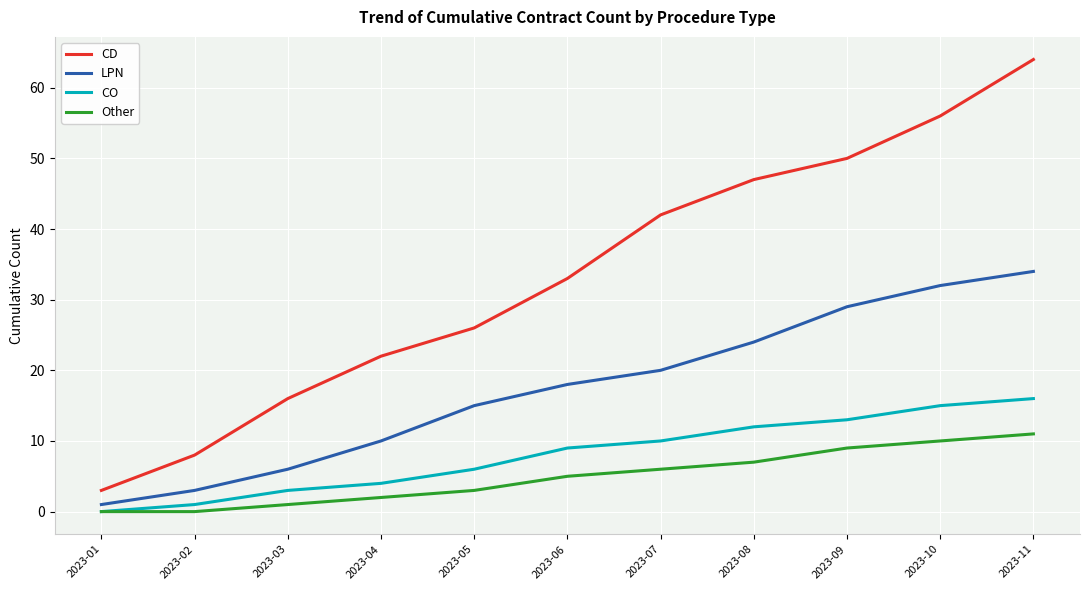

Reading left to right, transcribe all the data shown in this chart.

CD: 3	8	16	22	26	33	42	47	50	56	64
LPN: 1	3	6	10	15	18	20	24	29	32	34
CO: 0	1	3	4	6	9	10	12	13	15	16
Other: 0	0	1	2	3	5	6	7	9	10	11